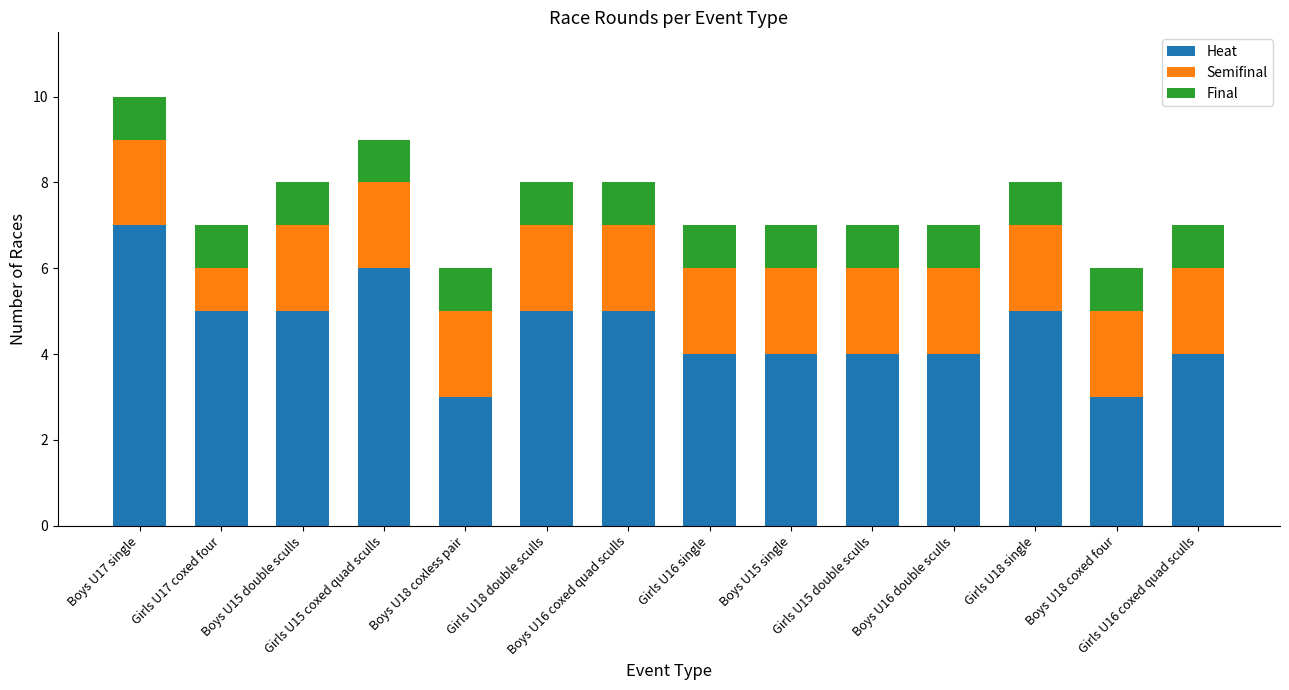

Which category has the highest value in the Heat series?

Boys U17 single